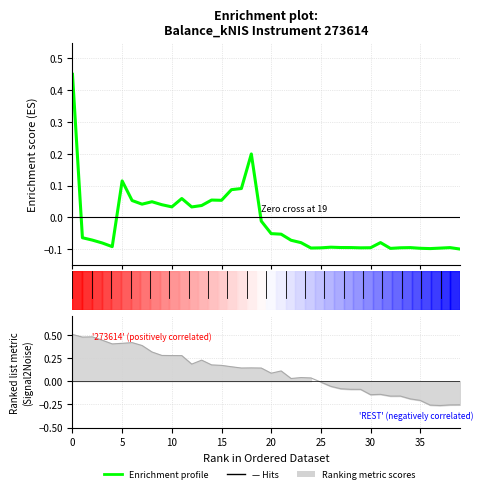

What is the maximum value shown in the chart?

0.5